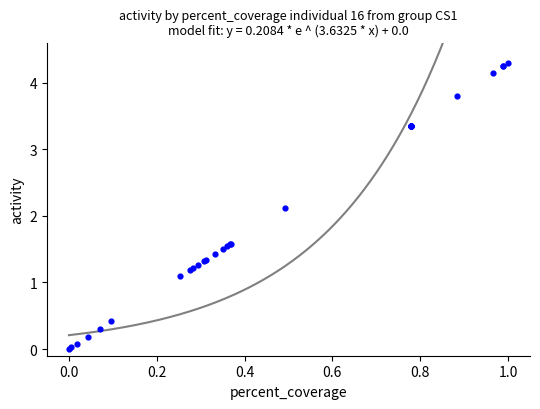

What Y value in the scatter plot is closest to 2?

2.1